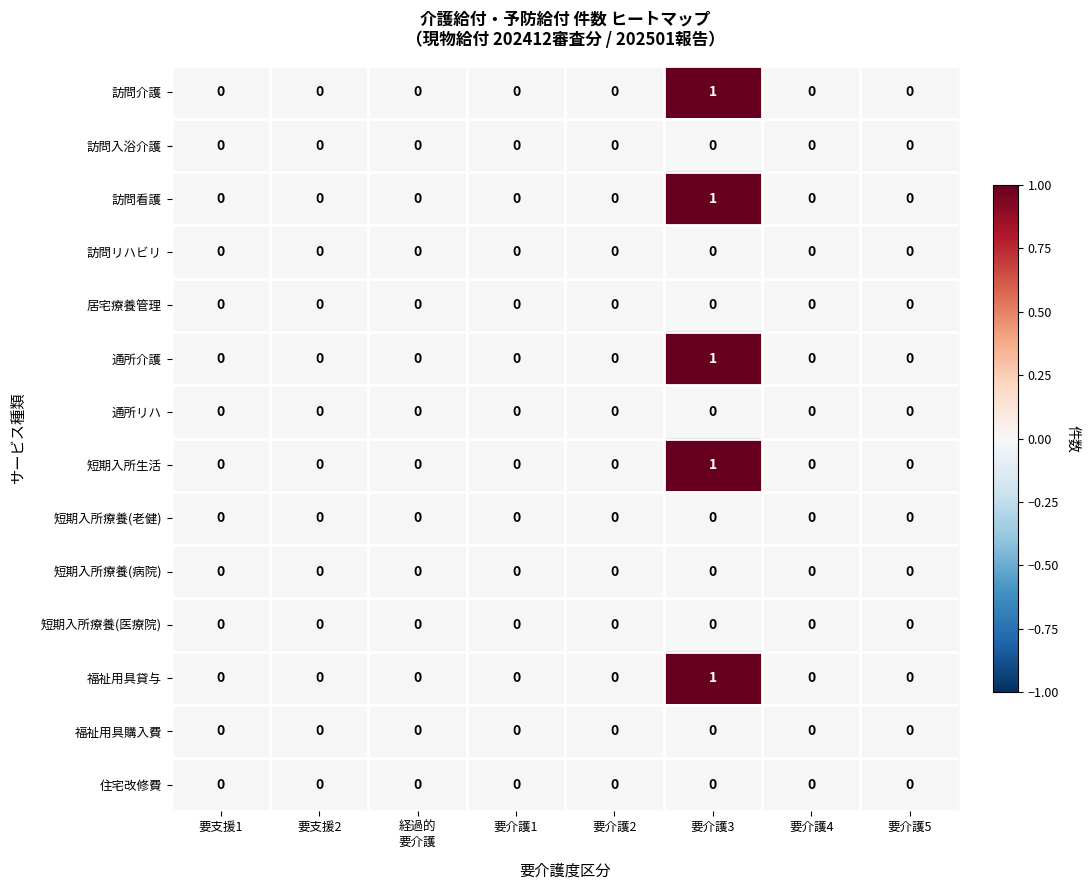

True or false: 福祉用具購入費 has a value of 0 at 要支援2.

True